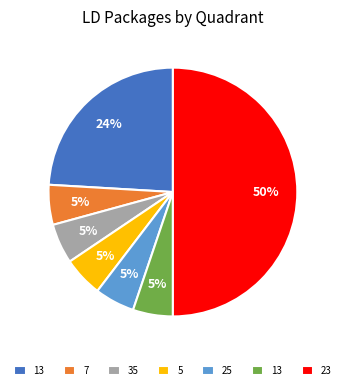

To the nearest percent, what is the difference between the largest and smallest slice percentages?

45%